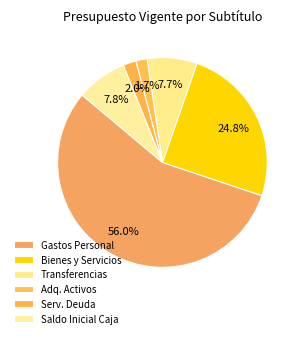

Rank the categories by value from highest to lowest.

GASTOS EN PERSONAL, BIENES Y SERVICIOS DE CONSUMO, SALDO INICIAL DE CAJA, TRANSFERENCIAS CORRIENTES, SERVICIO DE LA DEUDA, ADQUISICIÓN DE ACTIVOS NO FINANCIEROS